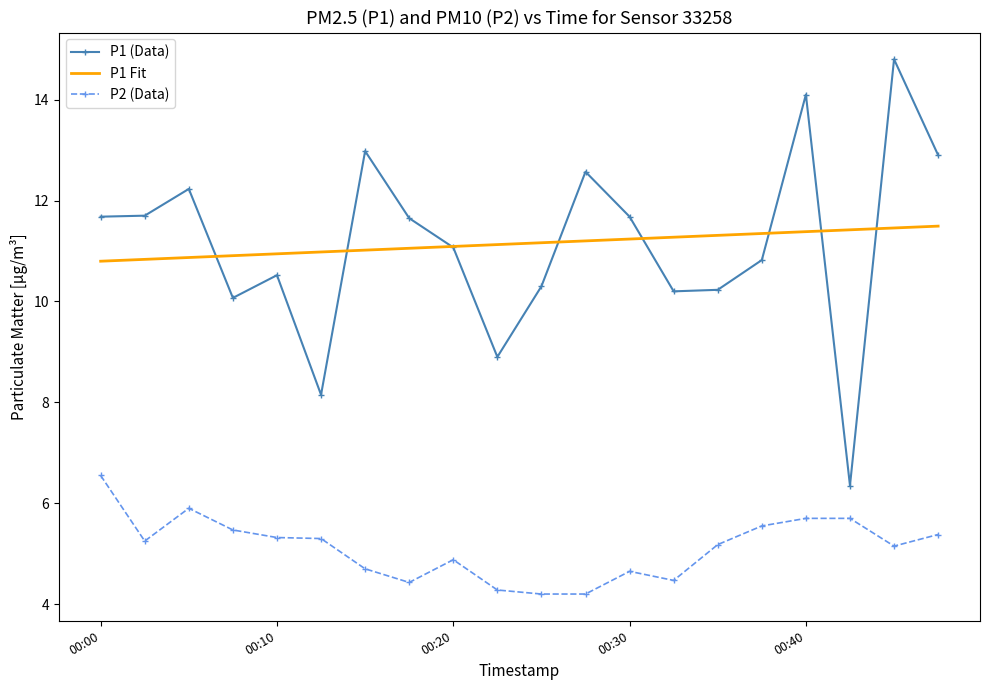

List the series in order of their peak value, lowest first.

P2 (Data), P1 Fit, P1 (Data)